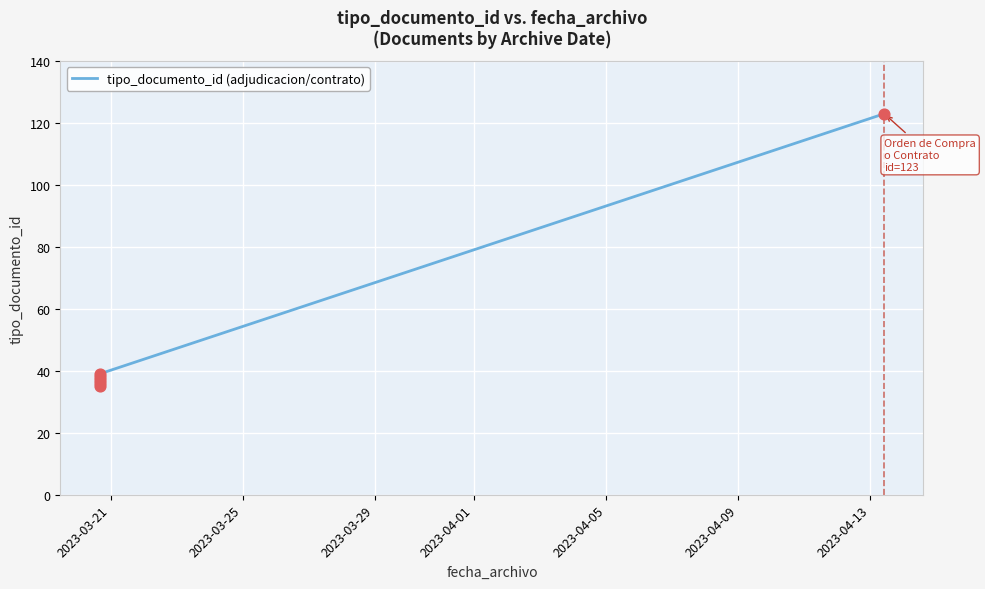

What is the ratio of the value at 2023-04-09 to the value at 2023-04-05?

3.2